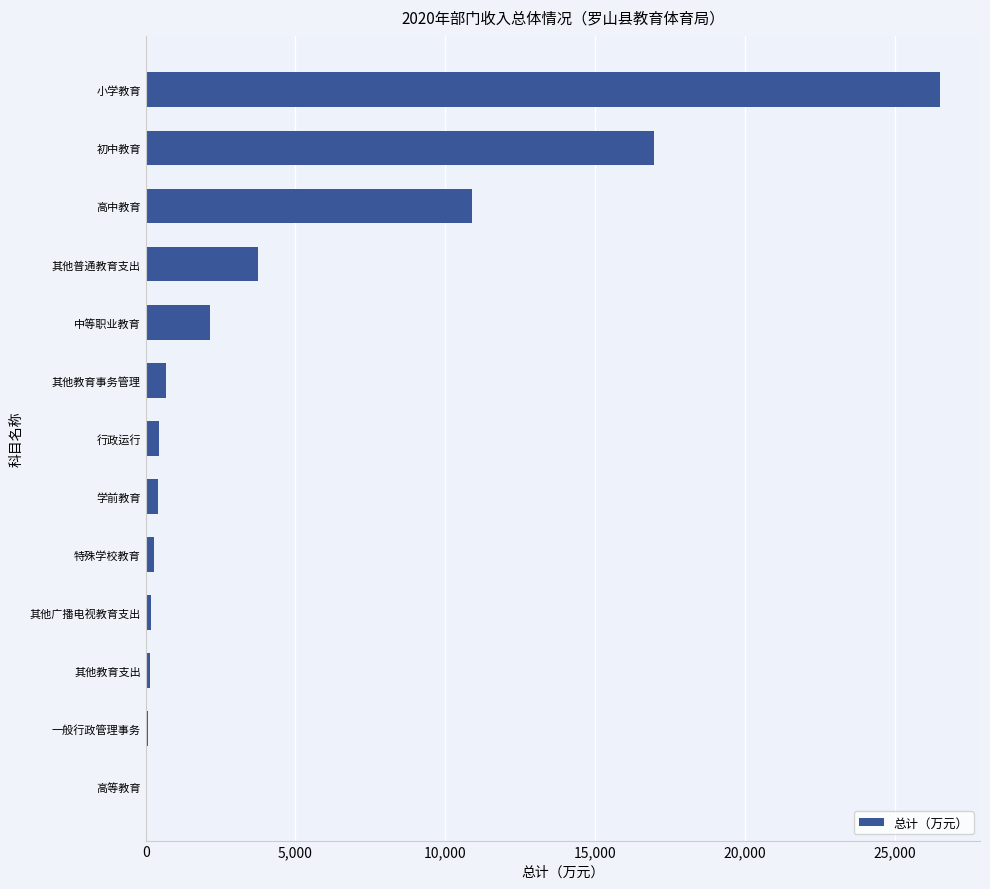

The value at 小学教育 is 26516.3. True or false?

True